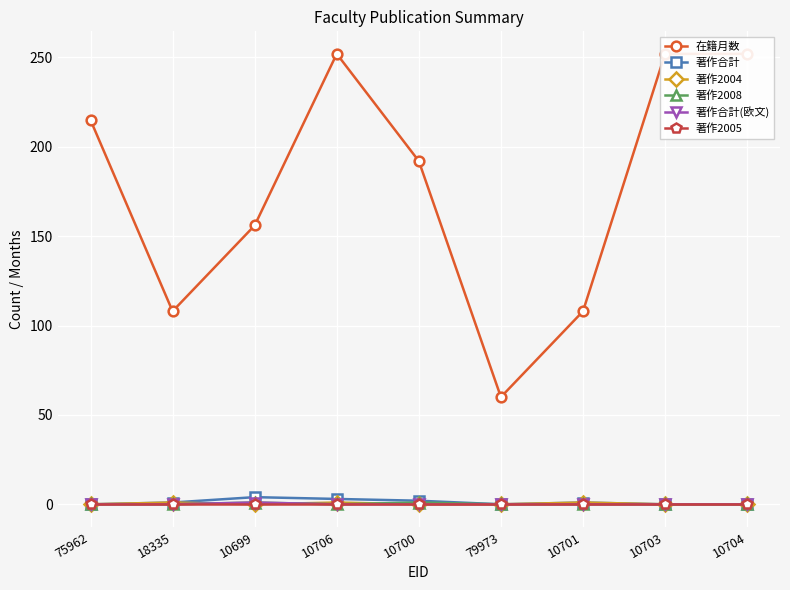

The value of 著作2004 at 79973 is 0. True or false?

False